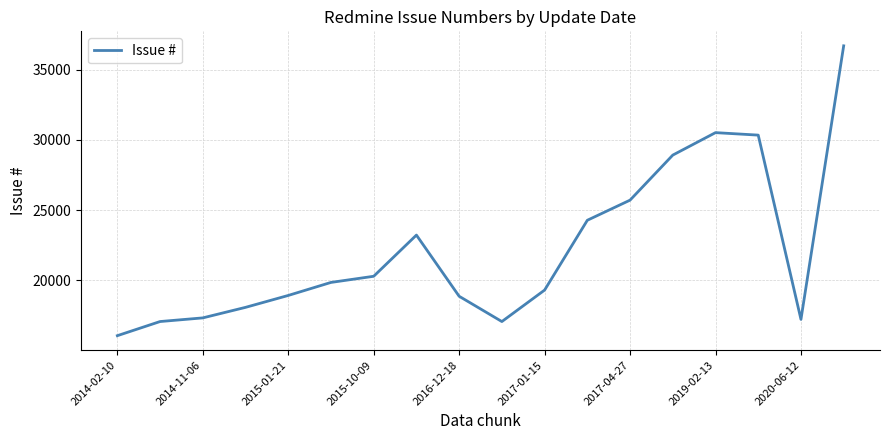

What is the difference between the maximum and minimum values?

20645